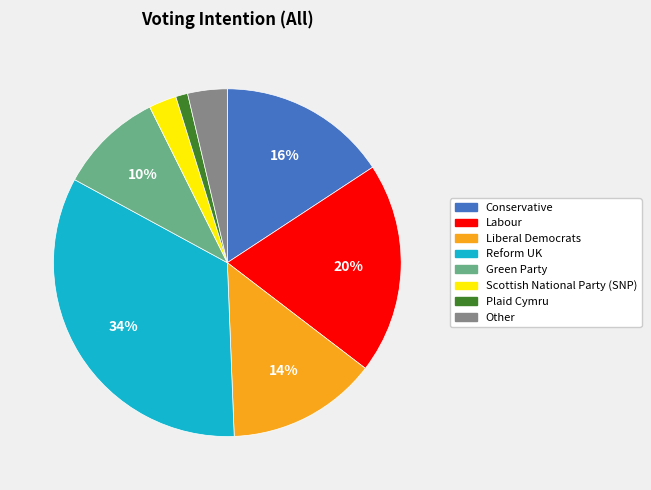

What is the smallest slice in the pie chart?

Plaid Cymru